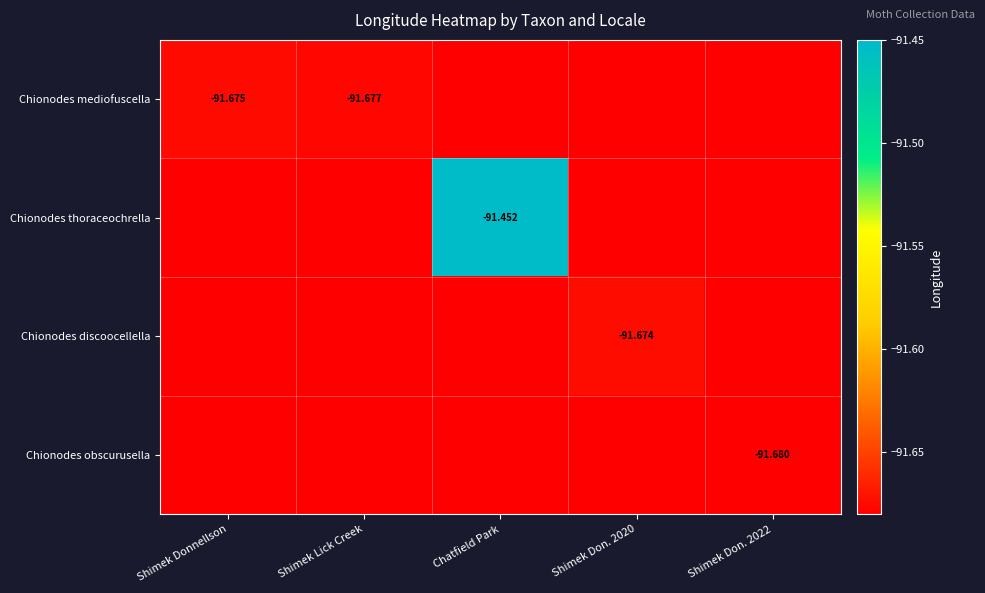

Count the number of data series in this chart.

4